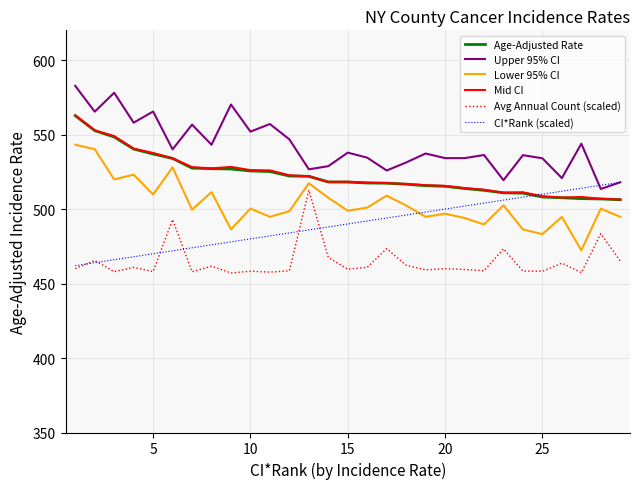

Which series has the largest total across all categories?

Upper 95% CI